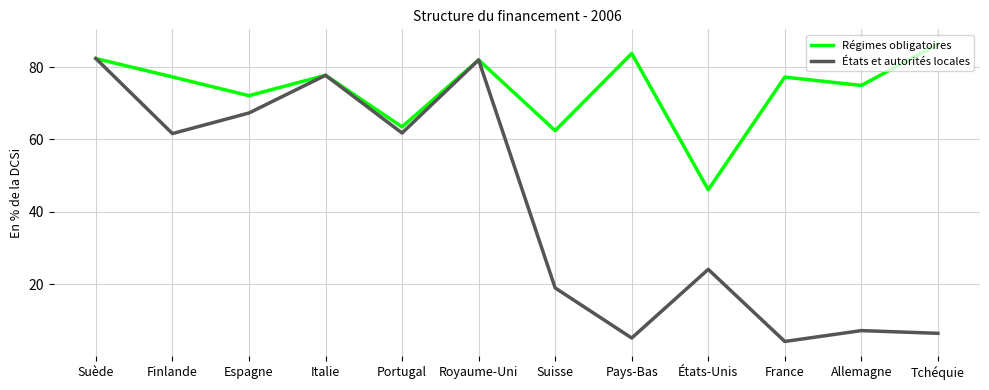

The États et autorités locales series shows 7.2 at Allemagne. True or false?

True